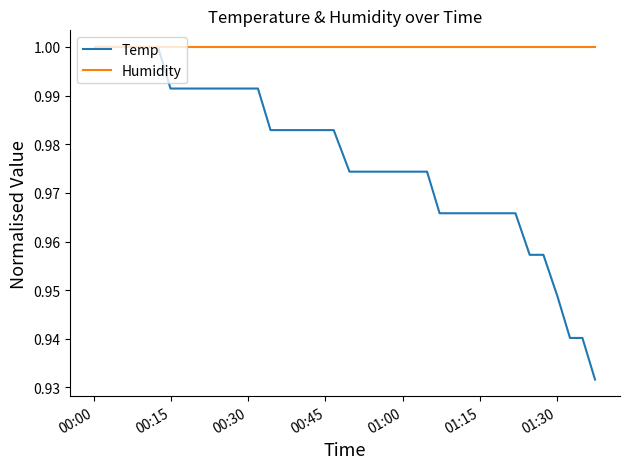

Which series has the widest spread of values?

Temp